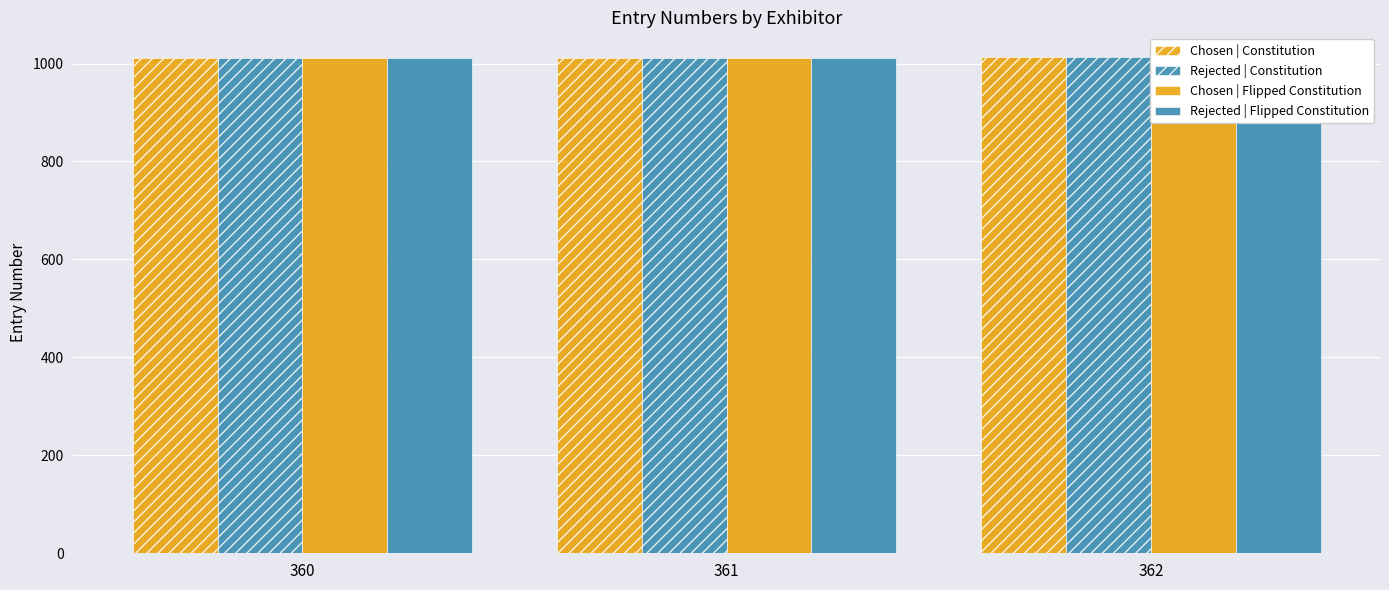

How many data points in Chosen | Constitution are above 1012?

1